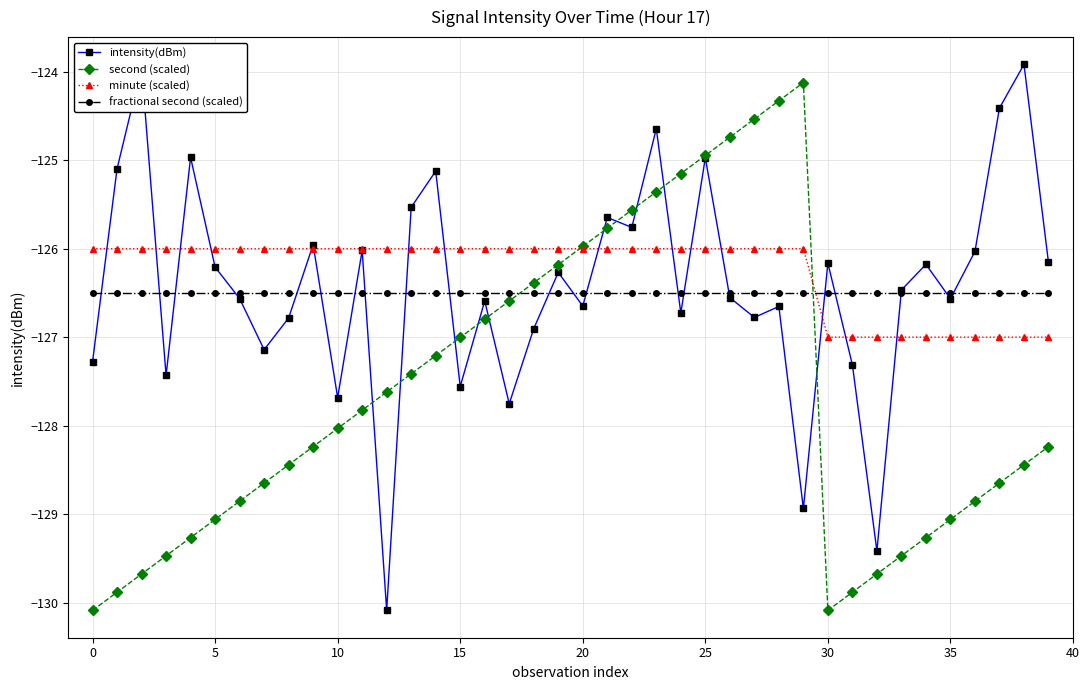

What is the average value of the second (scaled) series?

-127.6